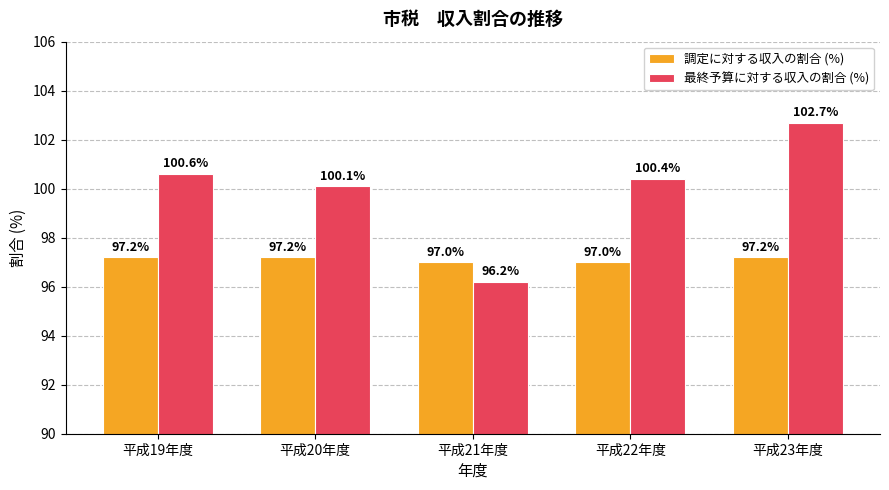

Which series has the largest total across all categories?

最終予算に対する収入の割合 (%)